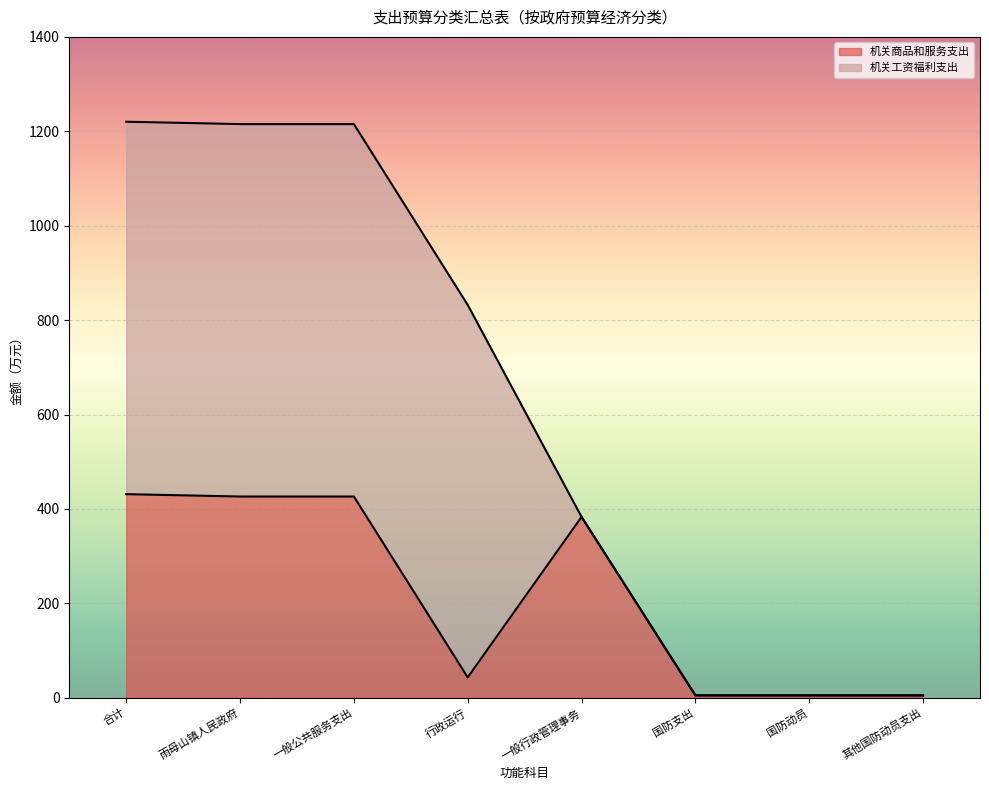

List the labels in order of value, smallest first.

国防支出, 国防动员, 其他国防动员支出, 行政运行, 一般行政管理事务, 雨母山镇人民政府, 一般公共服务支出, 合计